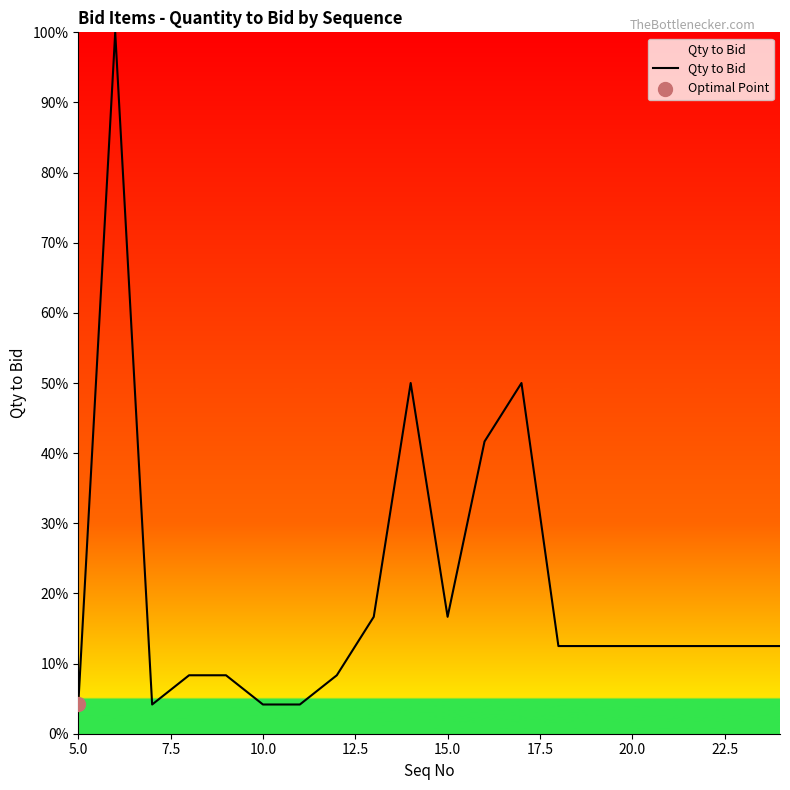

What is the greatest value displayed?

100.0